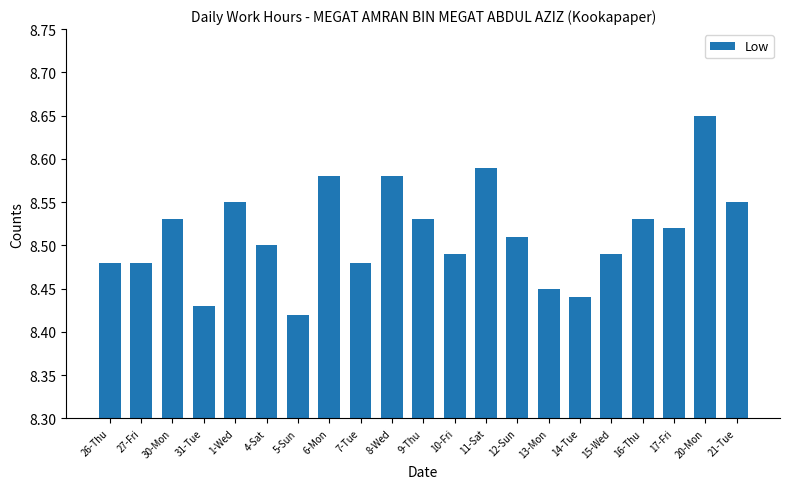

What is the sum of the values at 14-Tue and 13-Mon?

16.9